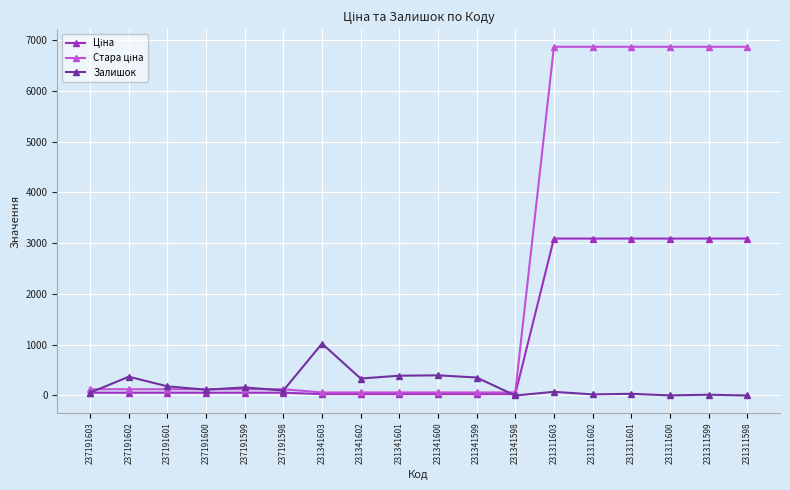

The value of Залишок at 231341603 is 1022.0. True or false?

True